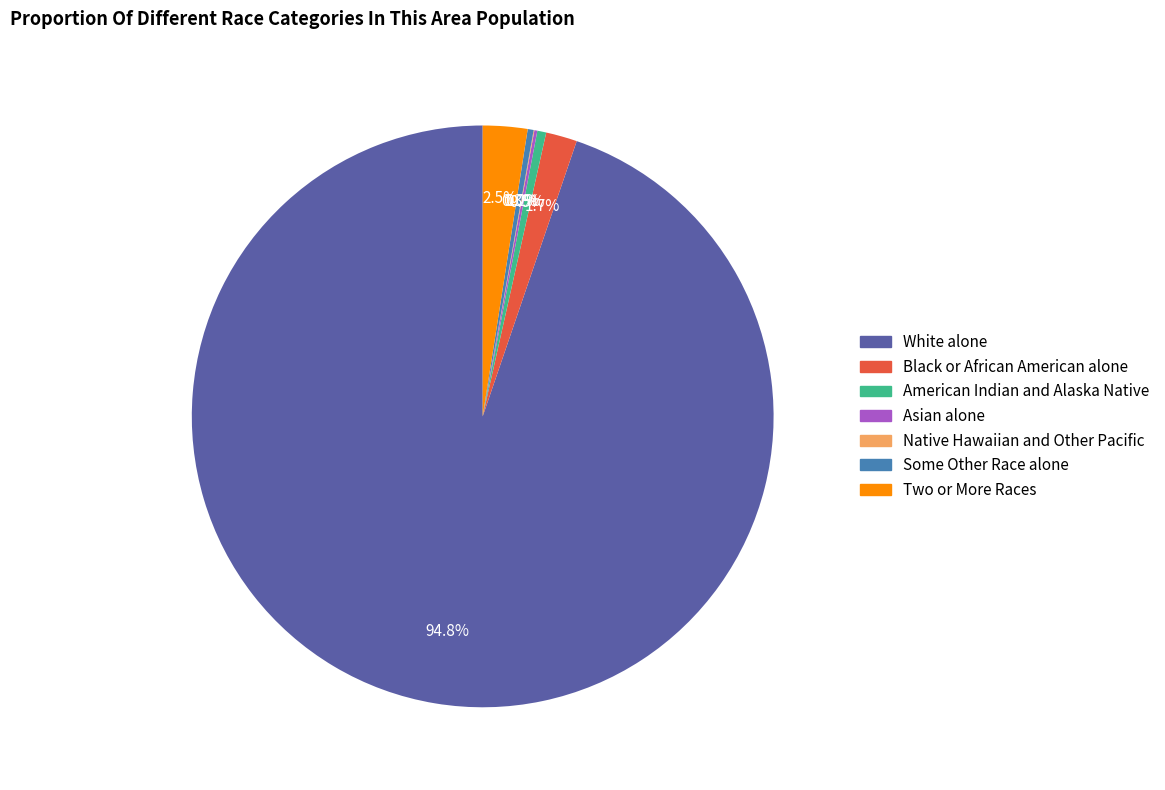

What is the total percentage of White alone and American Indian and Alaska Native?

95.3%